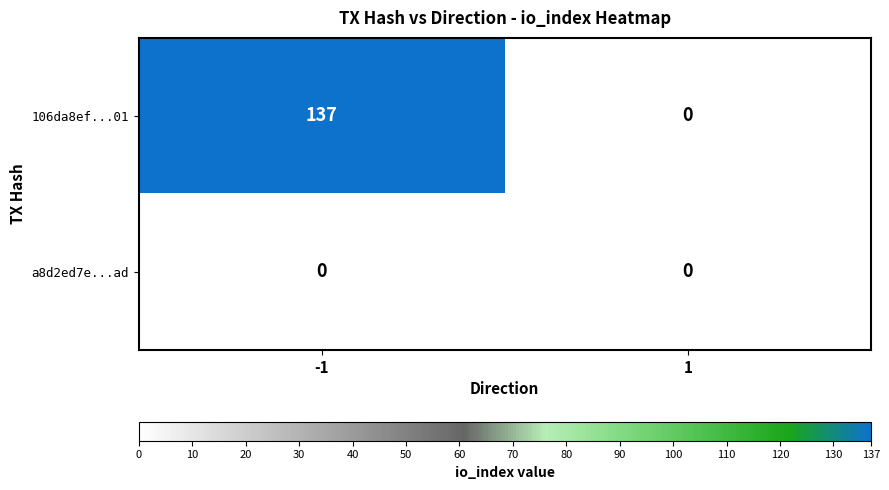

What is the difference between the 106da8ef...01 values at 1 and -1?

137